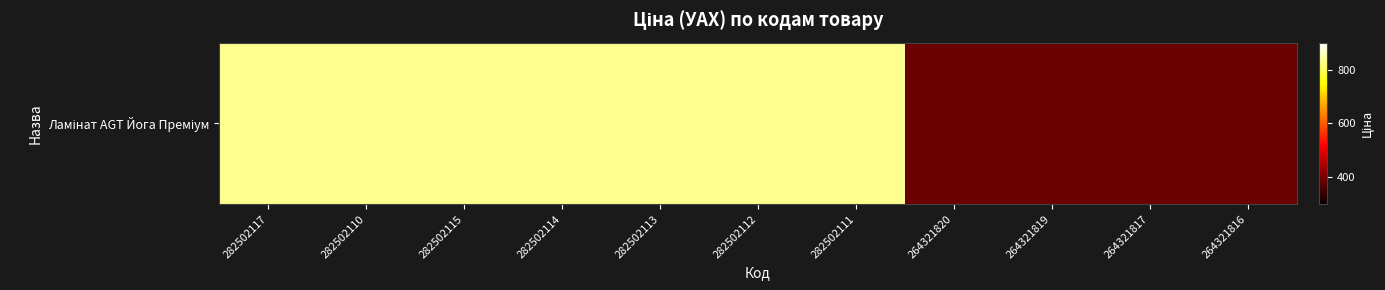

What is the minimum value shown in the chart?

386.9